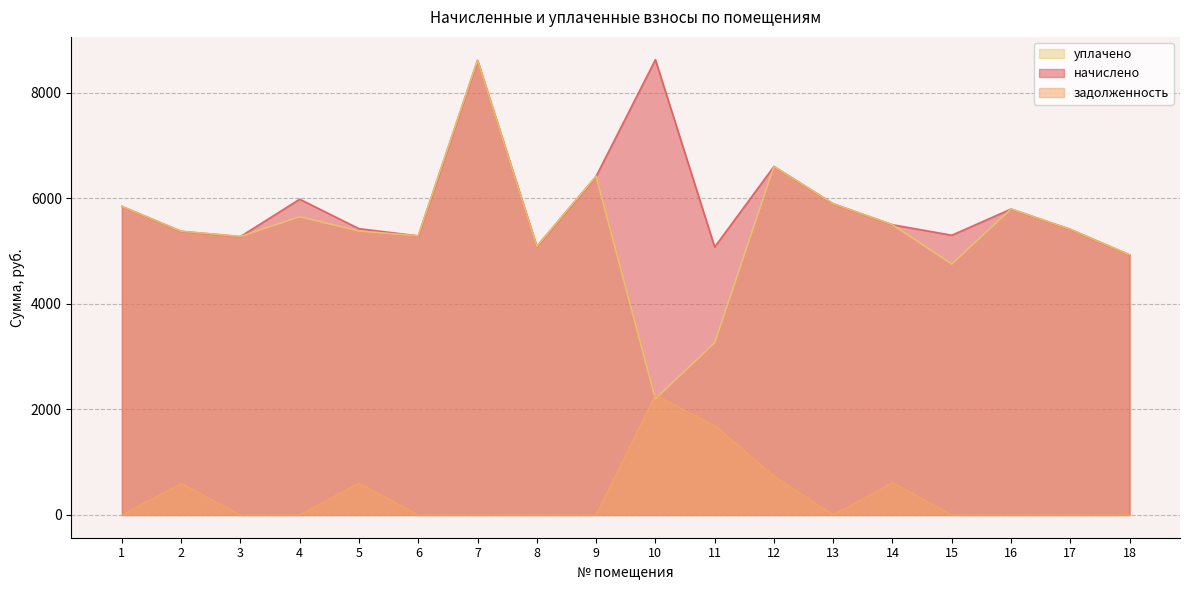

At which category does уплачено reach its first local valley?

3